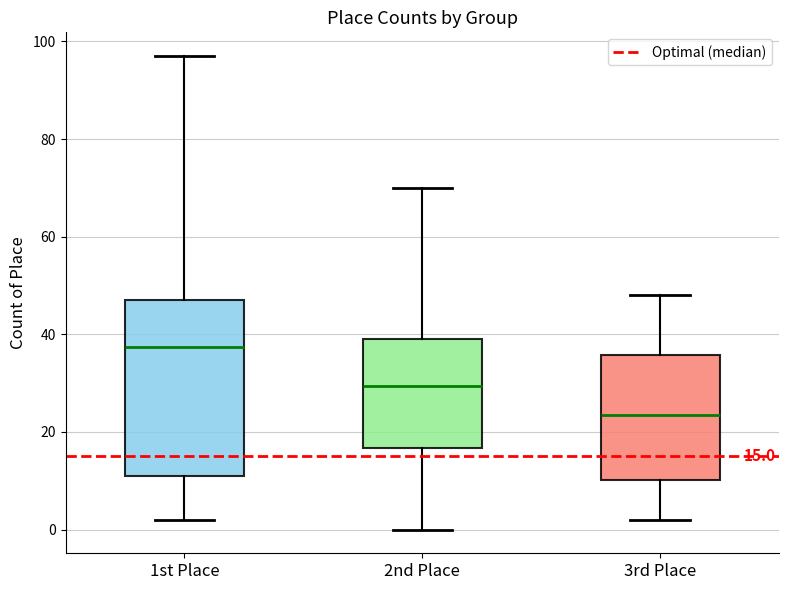

Which box has the highest median line?

1st Place